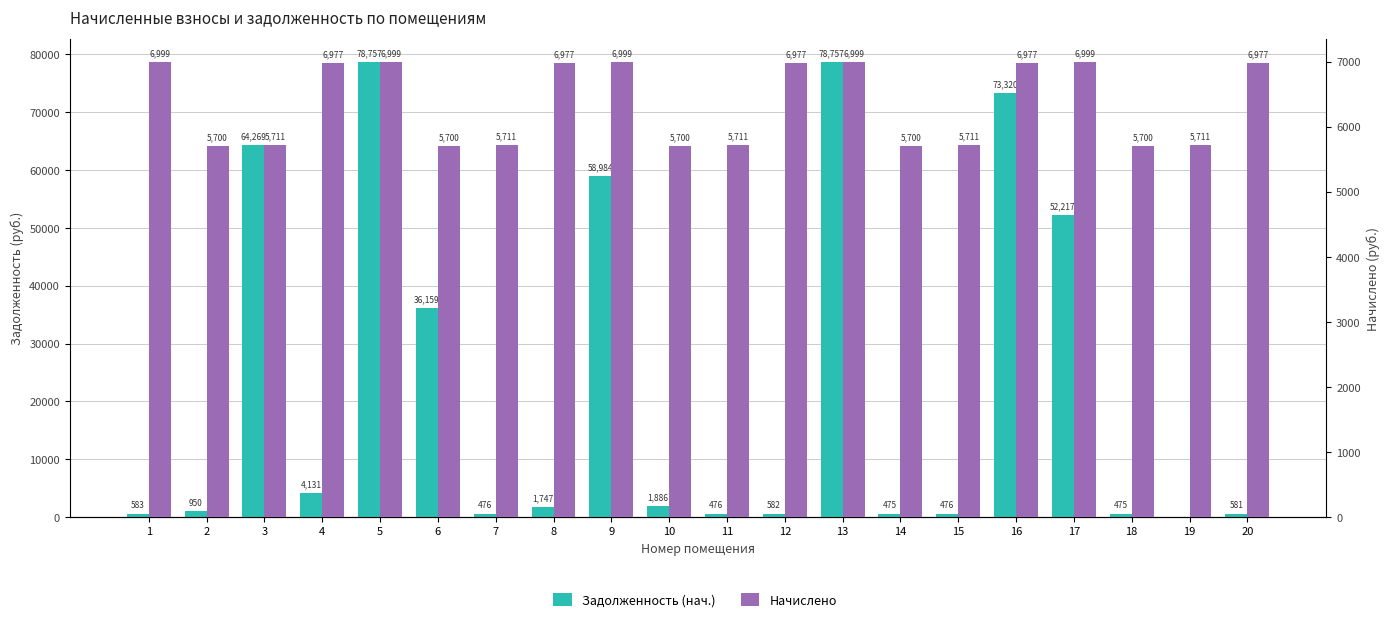

The Задолженность (нач.) series shows 950.0 at 2. True or false?

True